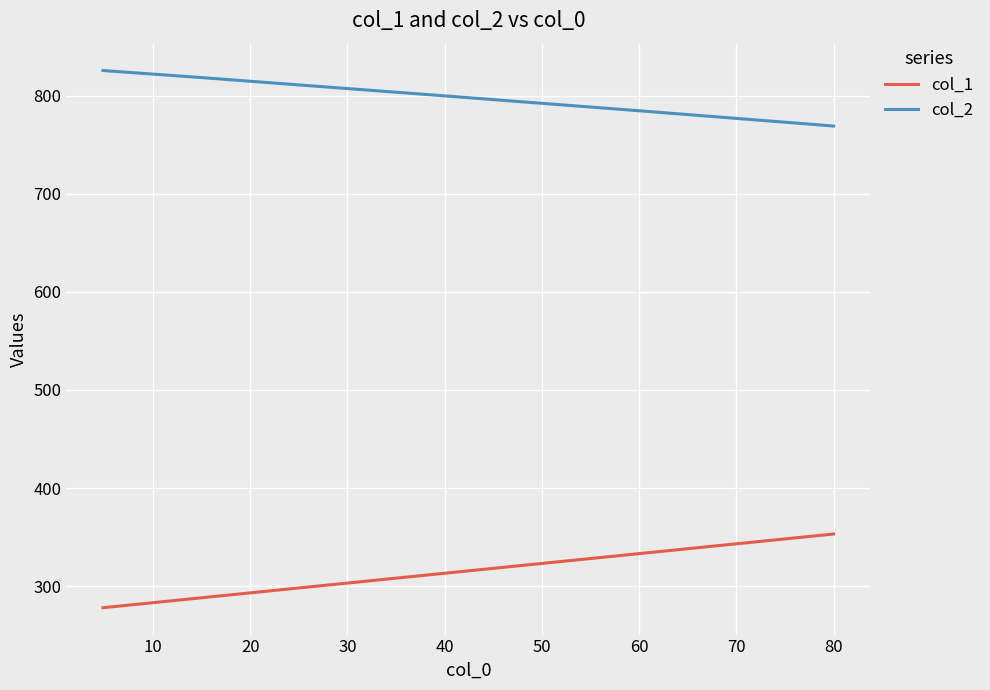

True or false: col_1 and col_2 intersect in this chart.

False